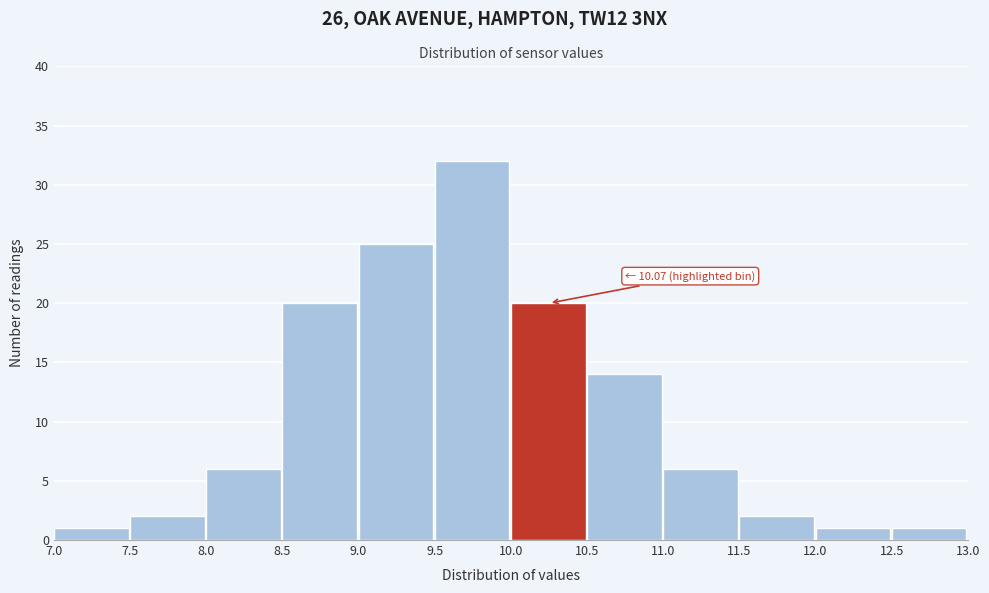

Over which range of the x-axis is the bar tallest?

9.5 to 10.0